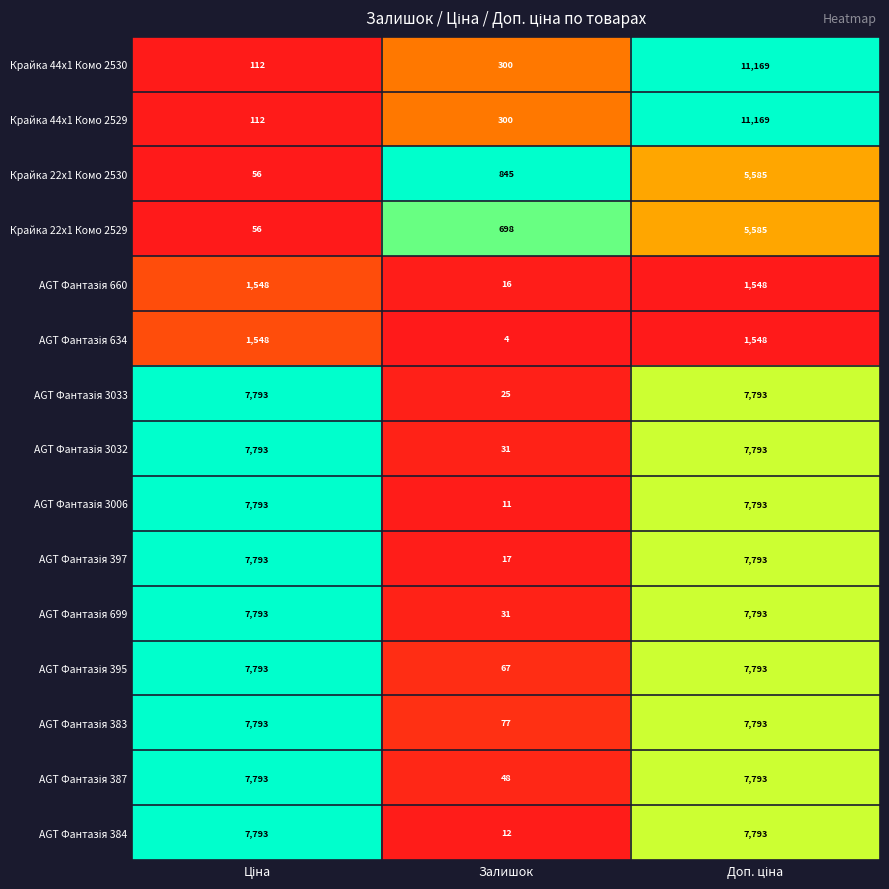

At which category does the chart reach its minimum across all series?

Залишок